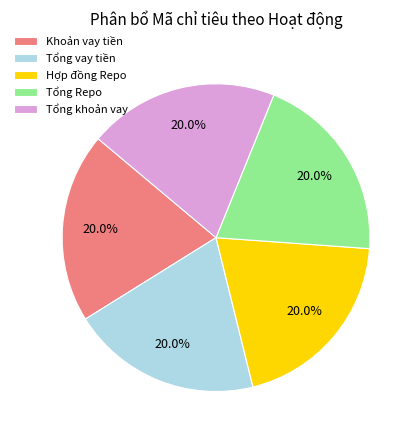

How many slices are in this pie chart?

5